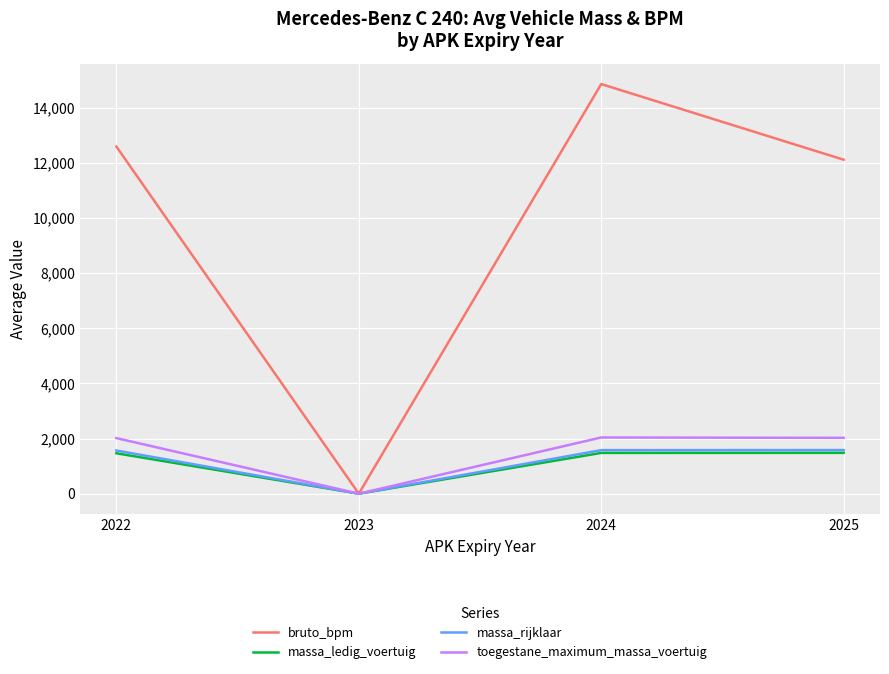

True or false: massa_rijklaar has a value of 0.0 at 2023.

True